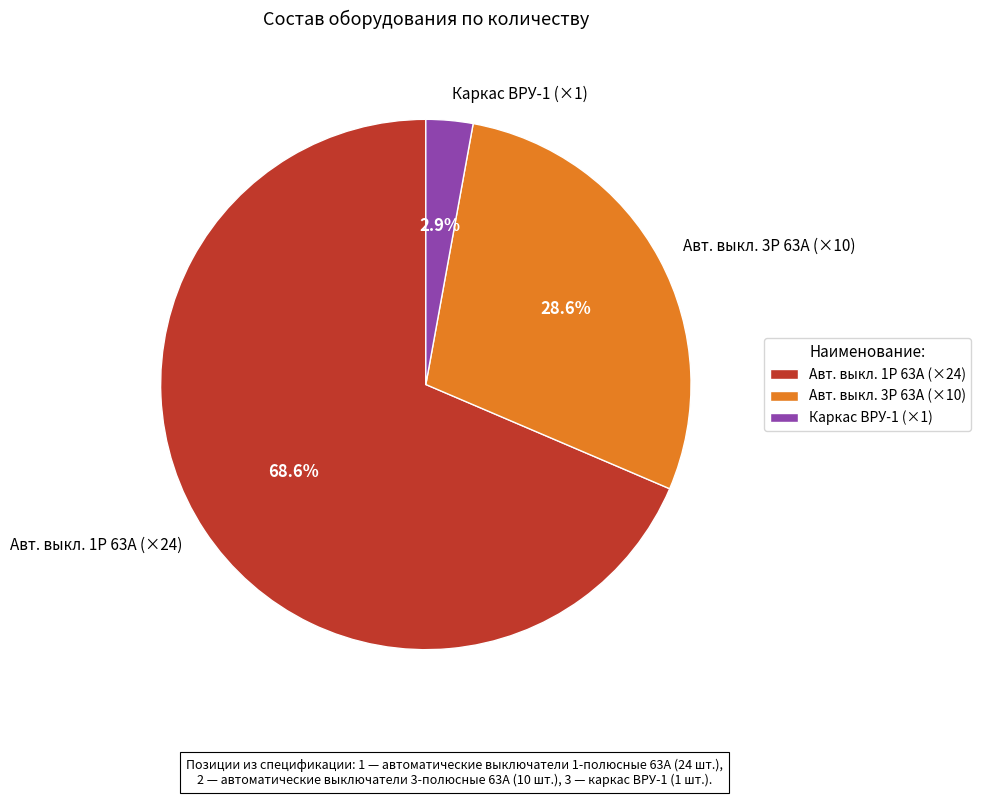

Between Каркас ВРУ-1 (×1) and Авт. выкл. 1Р 63А (×24), which is larger?

Авт. выкл. 1Р 63А (×24)